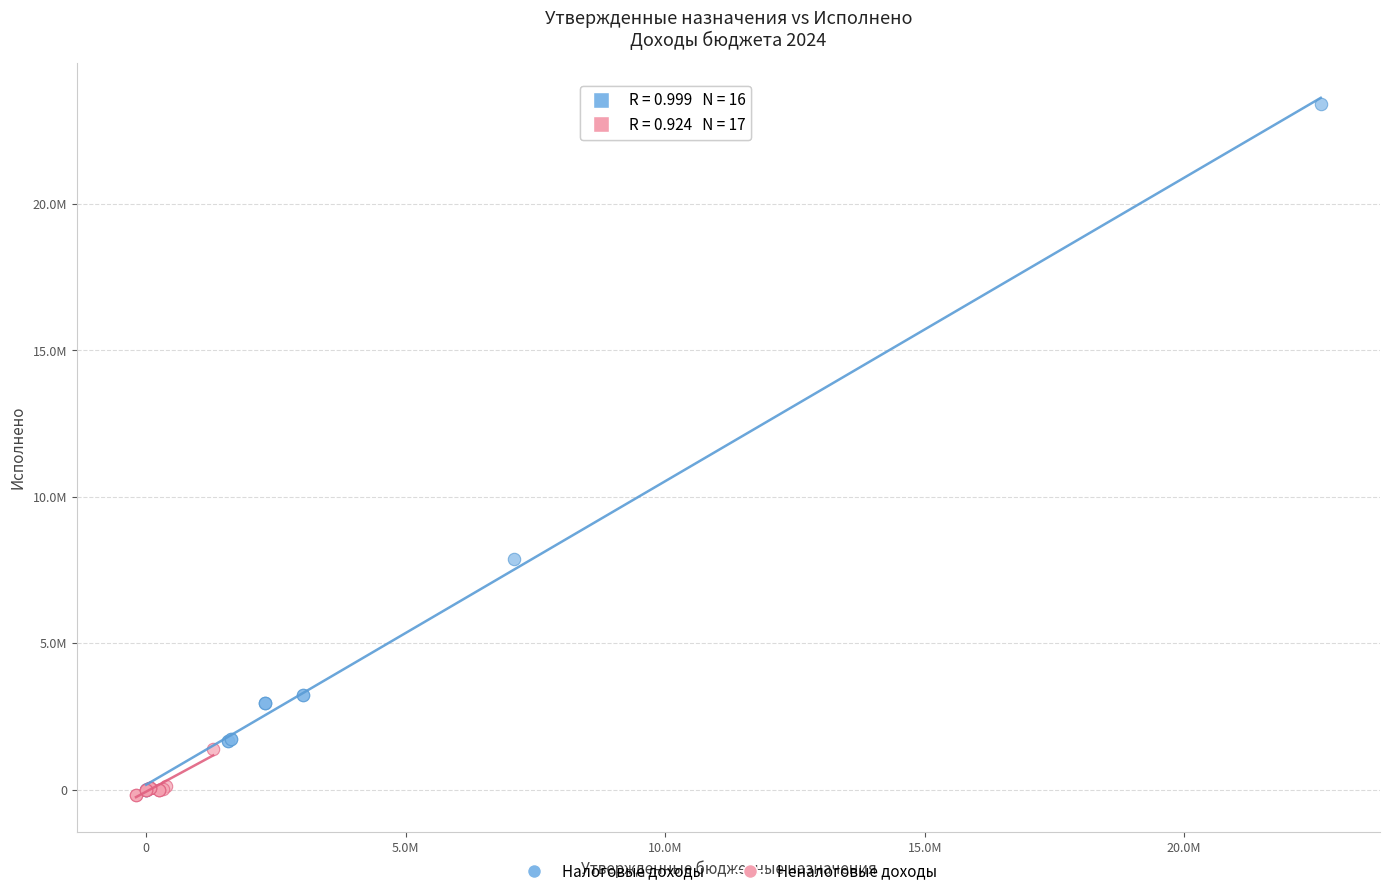

What are all the series names shown in the legend?

Налоговые доходы, Неналоговые доходы